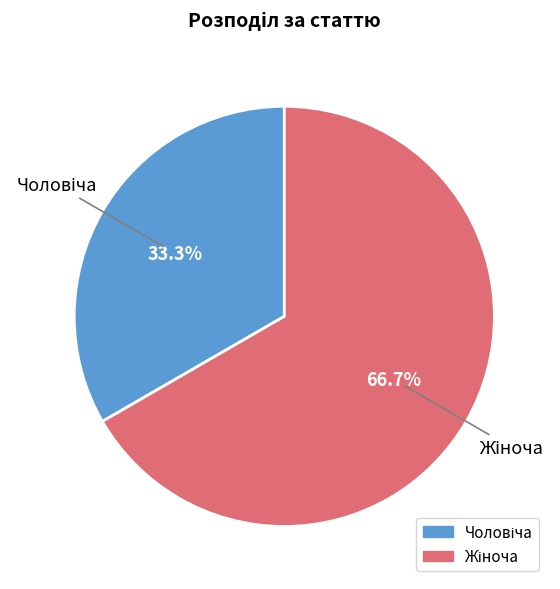

Is there a majority slice in this chart?

Yes